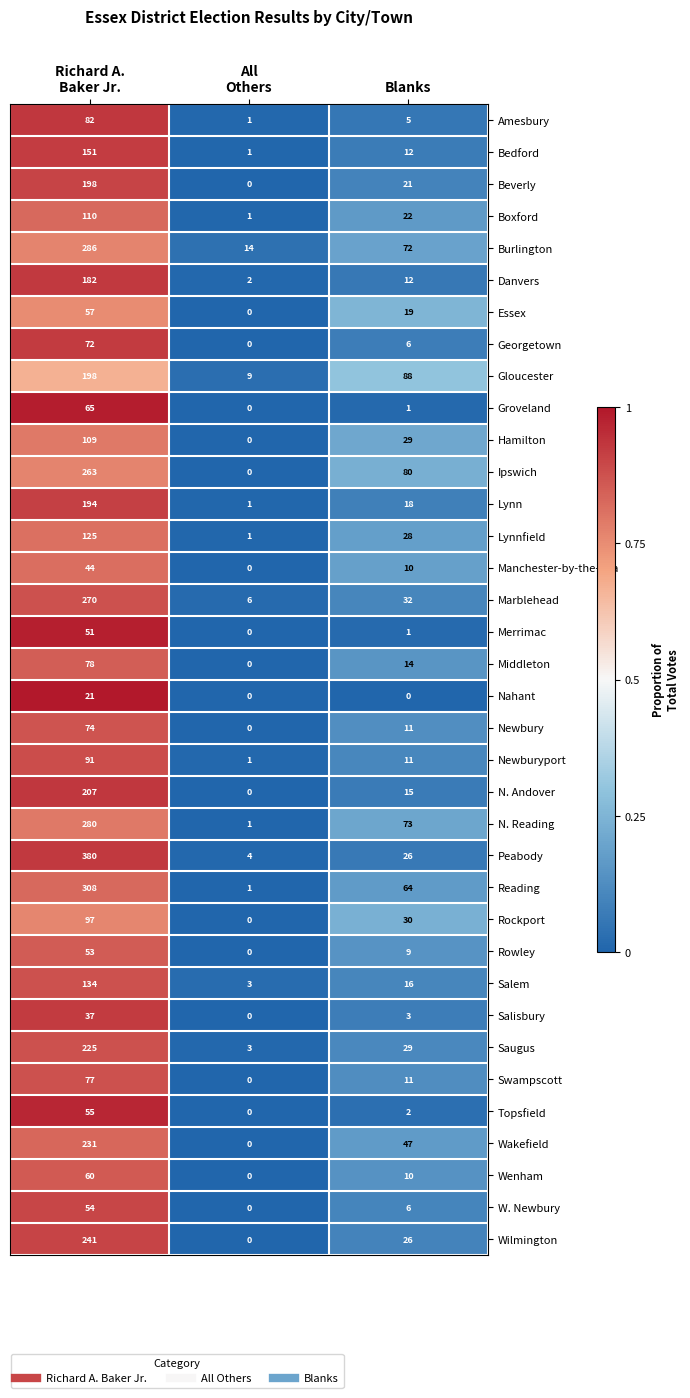

What is the sum of all Gloucester values?

295